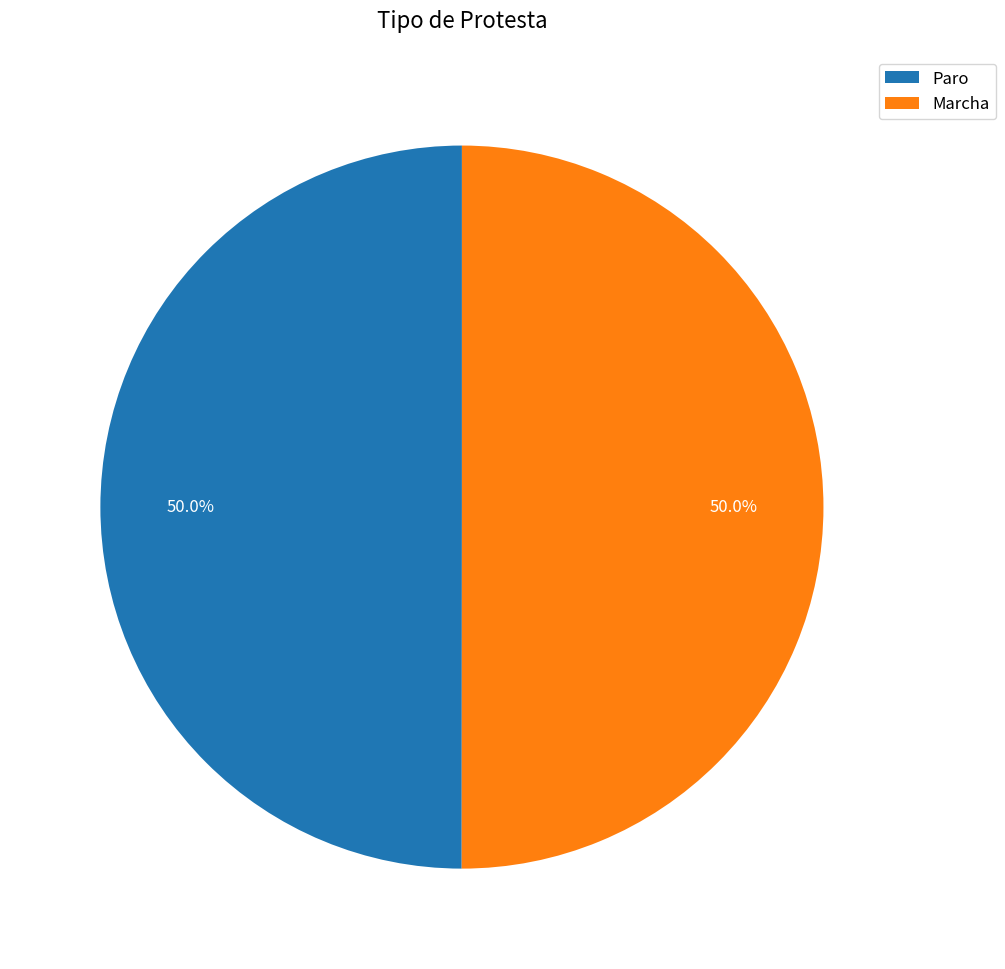

Is it true that Marcha is 60% of the pie?

False